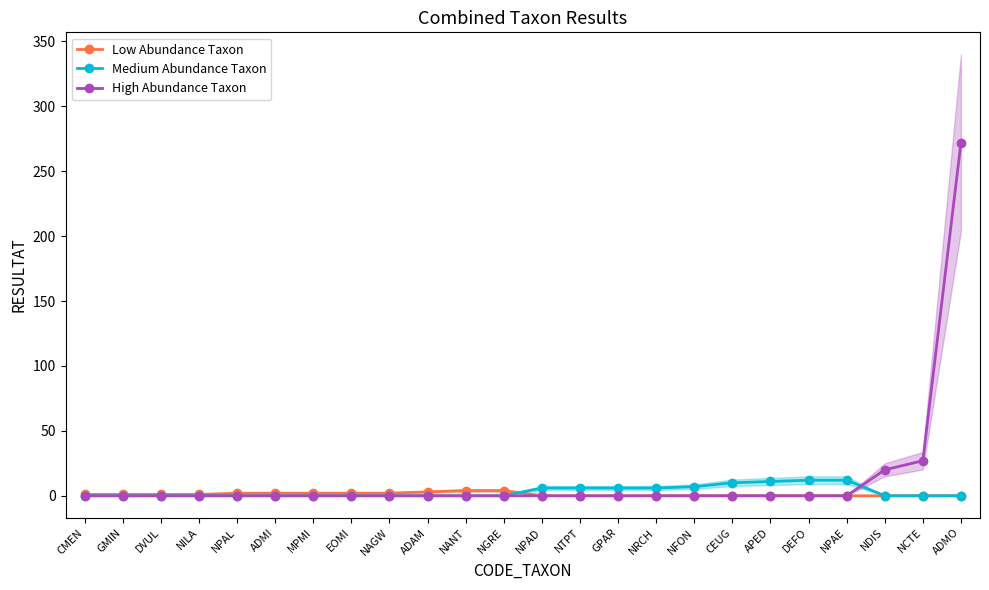

True or false: High Abundance Taxon and Low Abundance Taxon cross at least once.

False